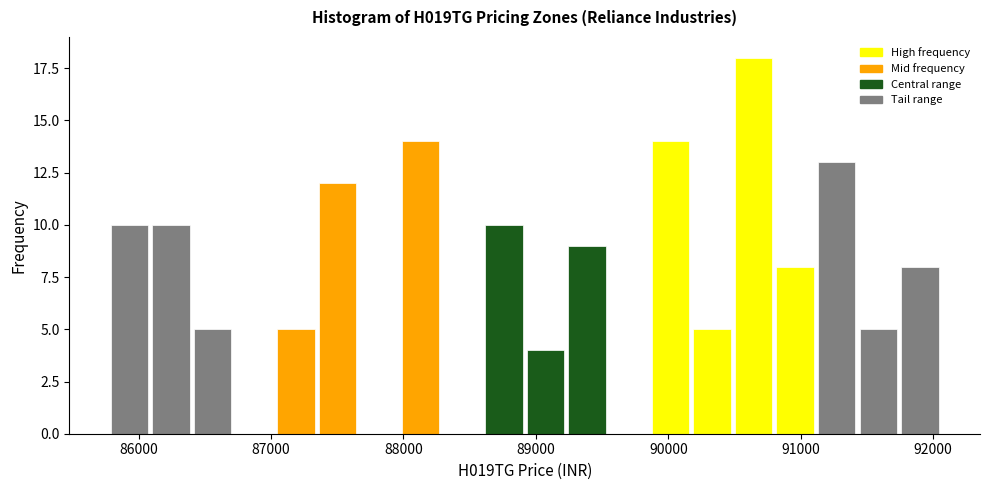

Read against the x-axis, roughly where is the centre of the tallest bar?

90600